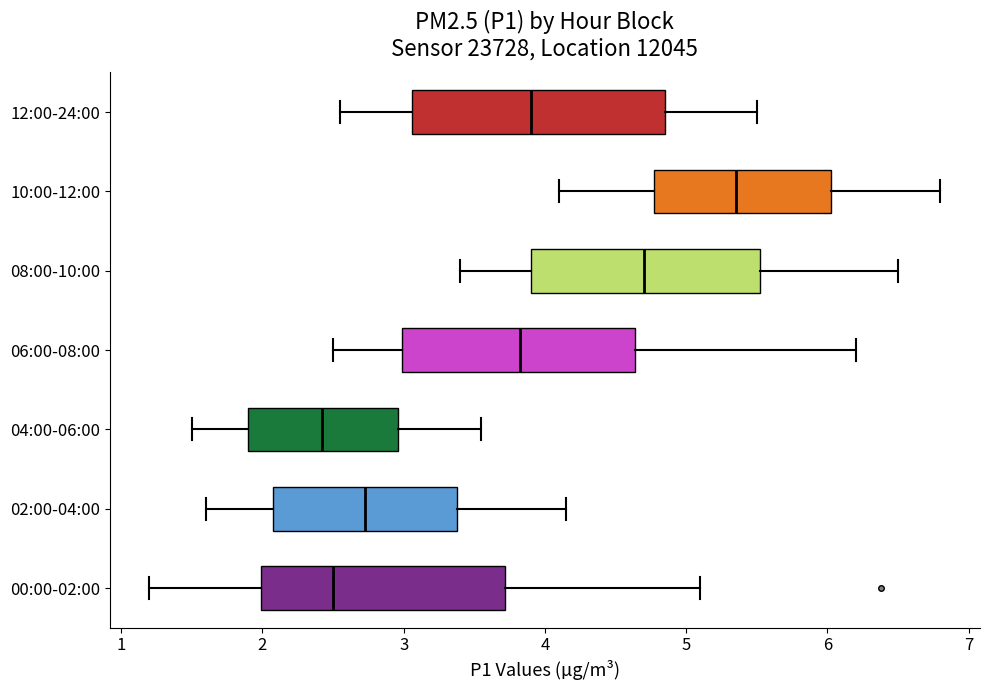

Where is the right edge of the box for 00:00-02:00 on the x-axis? The values are not printed on the chart, so give them approximately, as read against the axis.

3.7